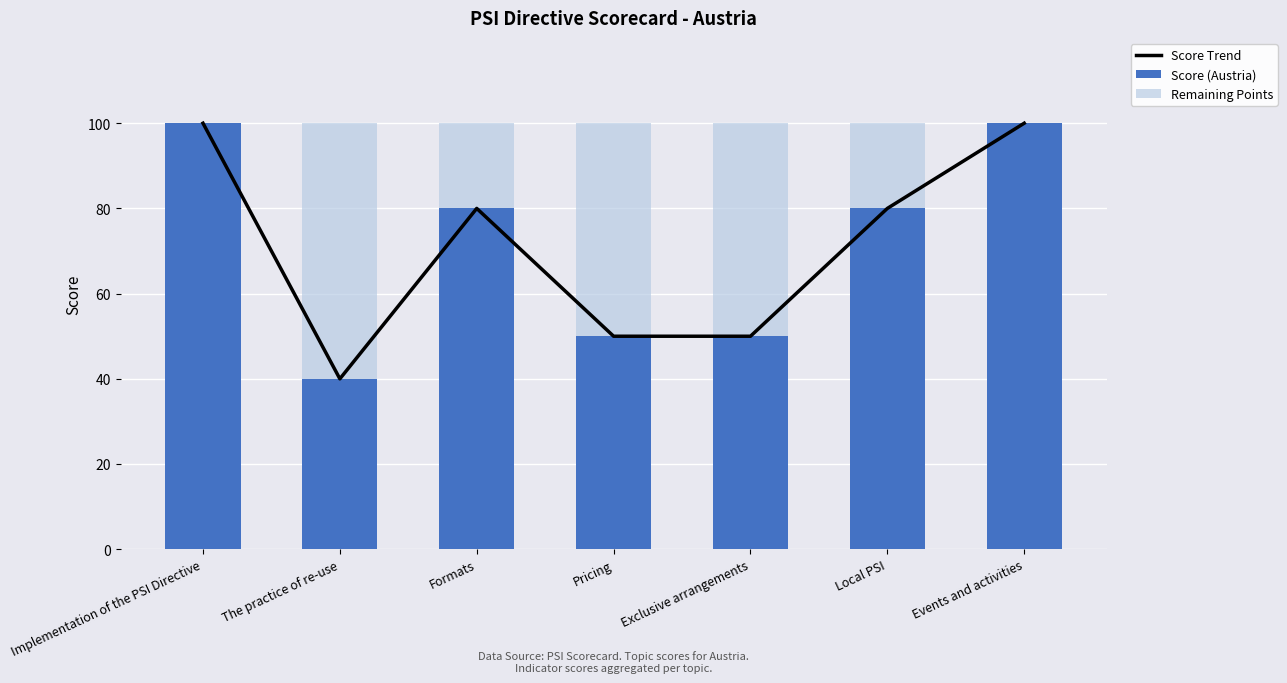

Count the Score Trend values in the range 50 to 100.

6